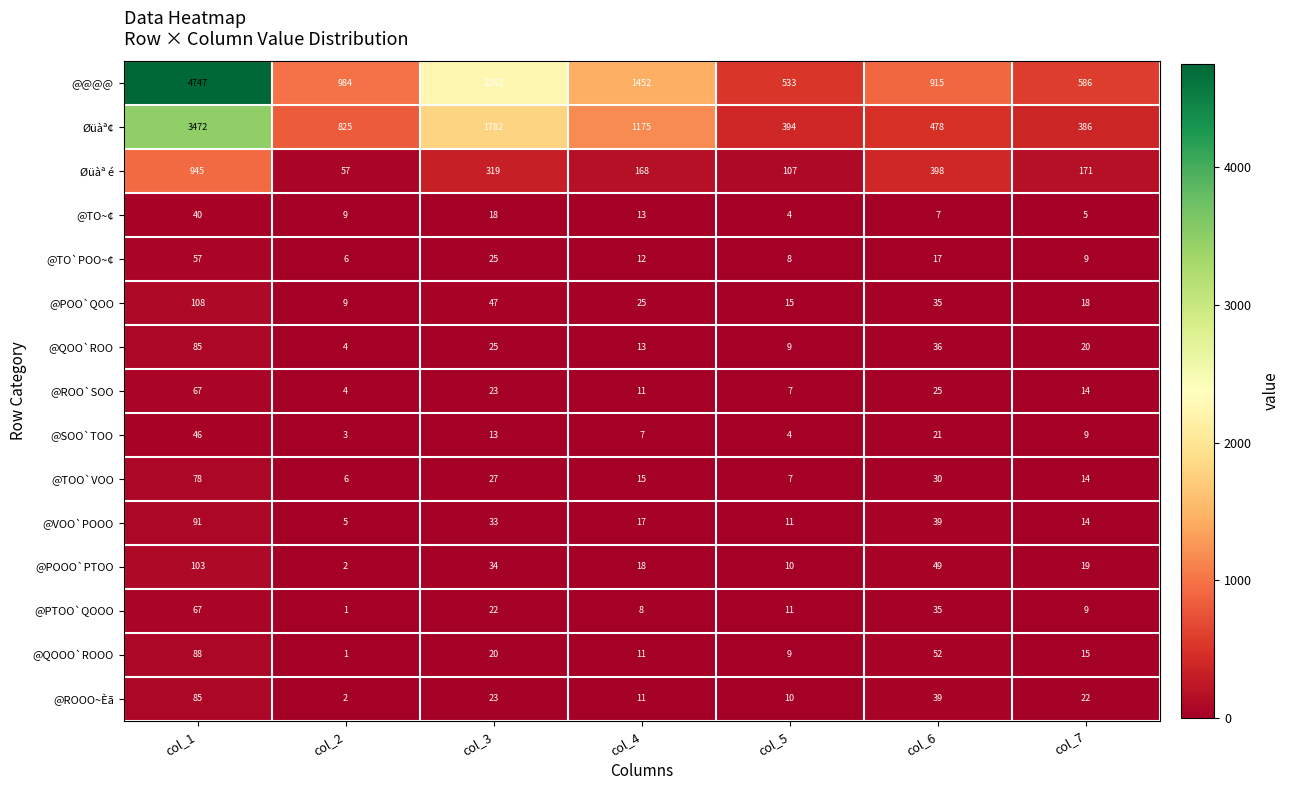

Is it true that @QOOO`ROOO equals 1 at col_2?

True